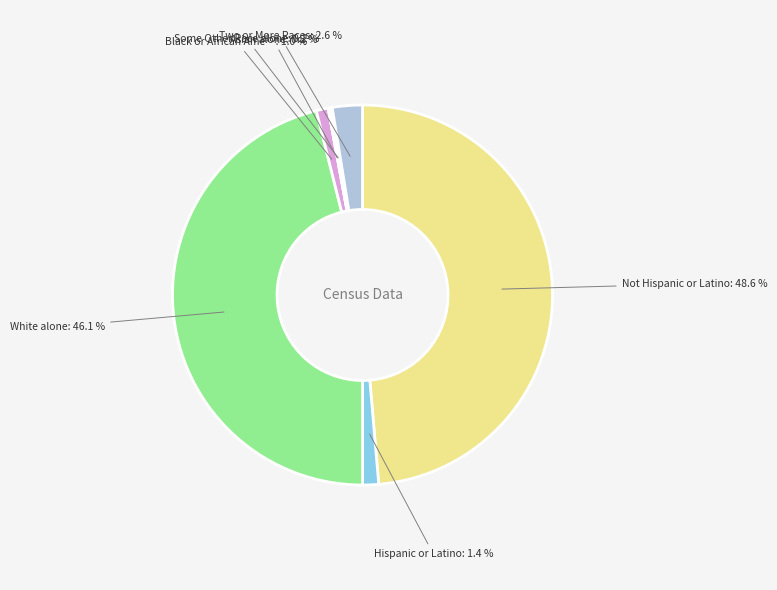

How many slices are in this pie chart?

9